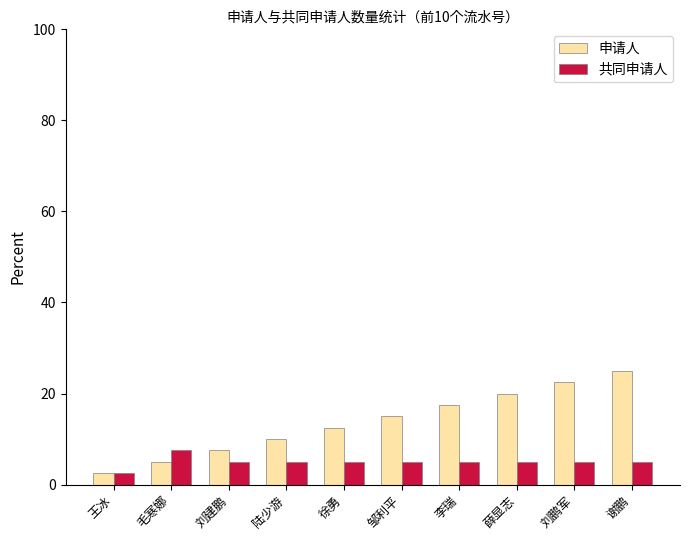

Which series has the largest range (max minus min)?

申请人